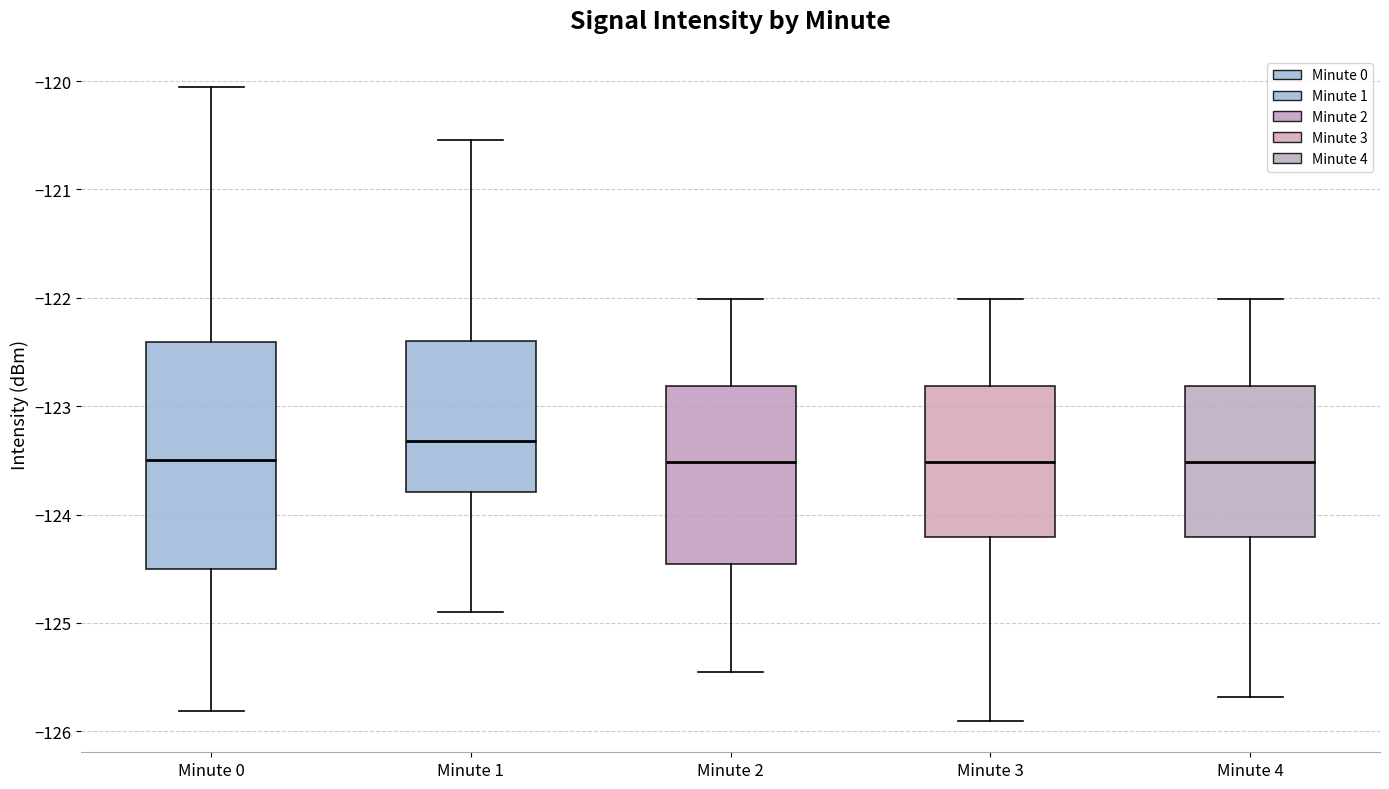

Reading left to right, transcribe this box plot: for each box, give where its median line is, the range the box spans, and where its two whiskers end, as read against the y-axis. The values are not printed on the chart, so give them approximately, as read against the axis.

Minute 0: median -123.5, box -124.5 to -122.4, whiskers -125.8 to -120.1
Minute 1: median -123.3, box -123.8 to -122.4, whiskers -124.9 to -120.5
Minute 2: median -123.5, box -124.5 to -122.8, whiskers -125.5 to -122.0
Minute 3: median -123.5, box -124.2 to -122.8, whiskers -125.9 to -122.0
Minute 4: median -123.5, box -124.2 to -122.8, whiskers -125.7 to -122.0